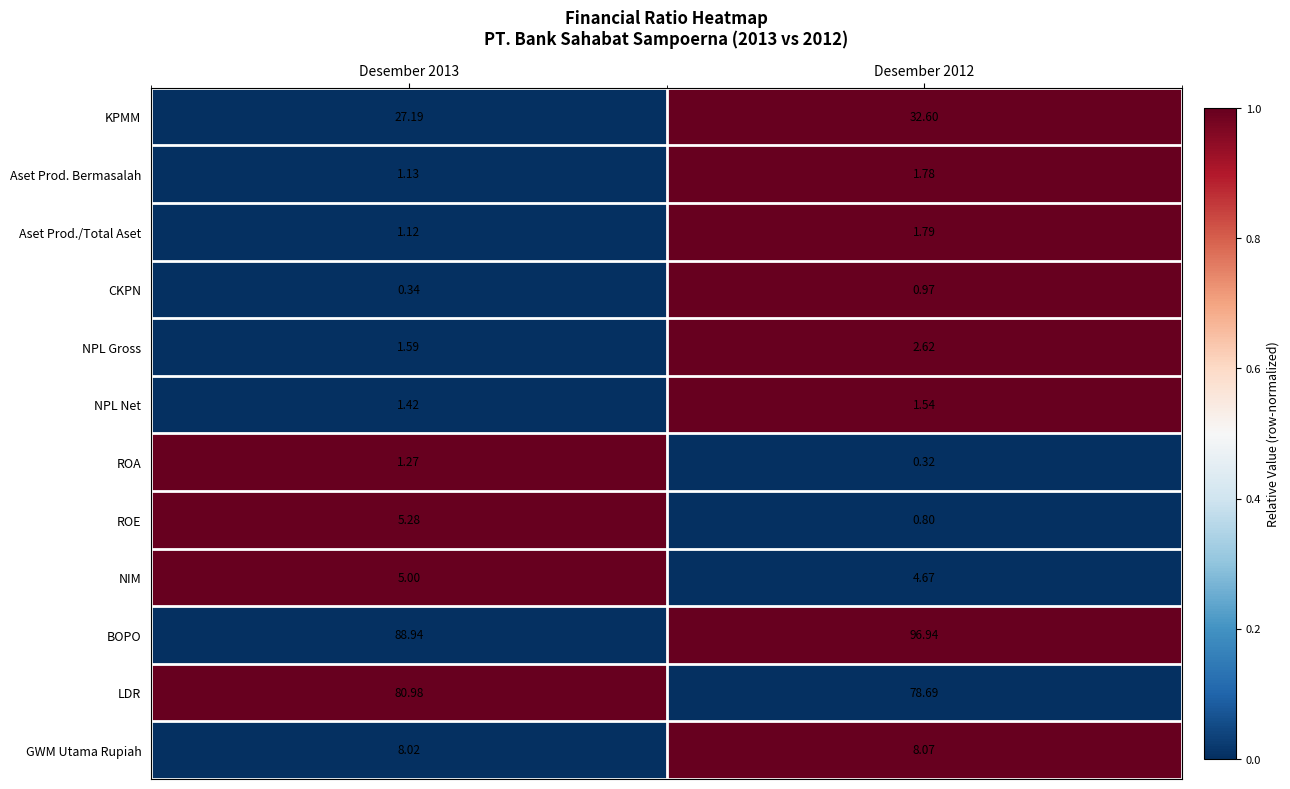

Which category has the lowest value across all series?

Desember 2012